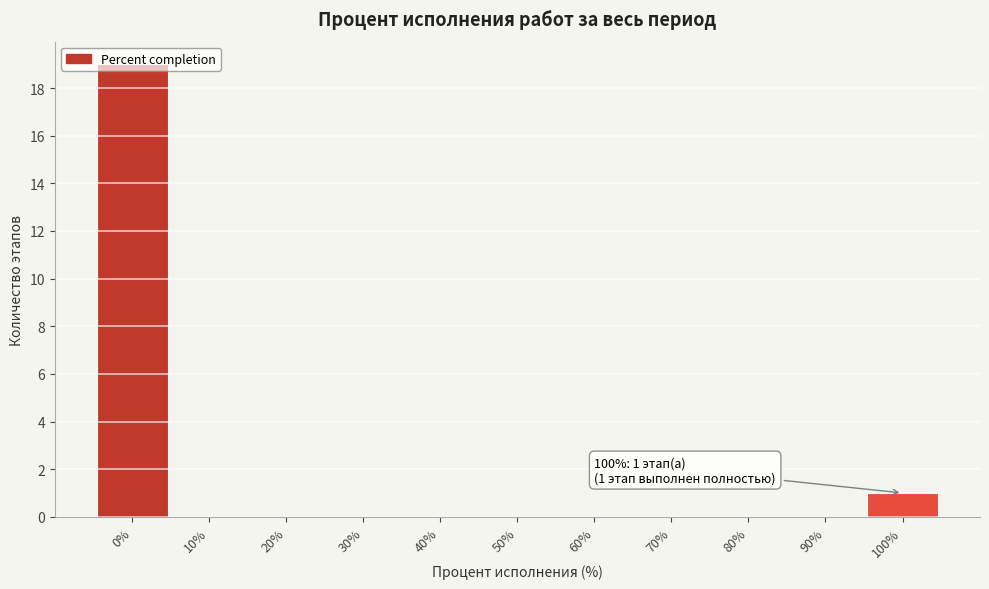

Over which range of the x-axis is the bar tallest?

-5 to 5